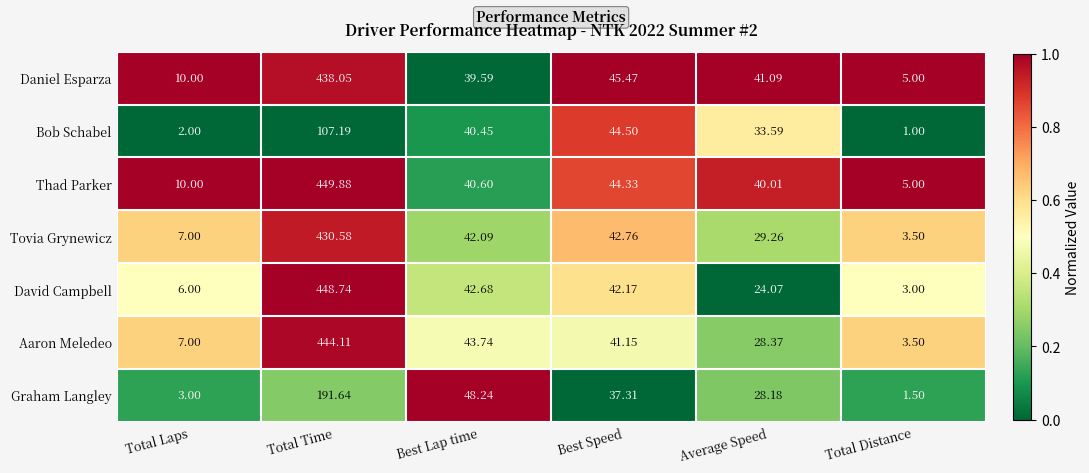

List the series in order of their peak value, lowest first.

Bob Schabel, Graham Langley, Tovia Grynewicz, Daniel Esparza, Aaron Meledeo, David Campbell, Thad Parker